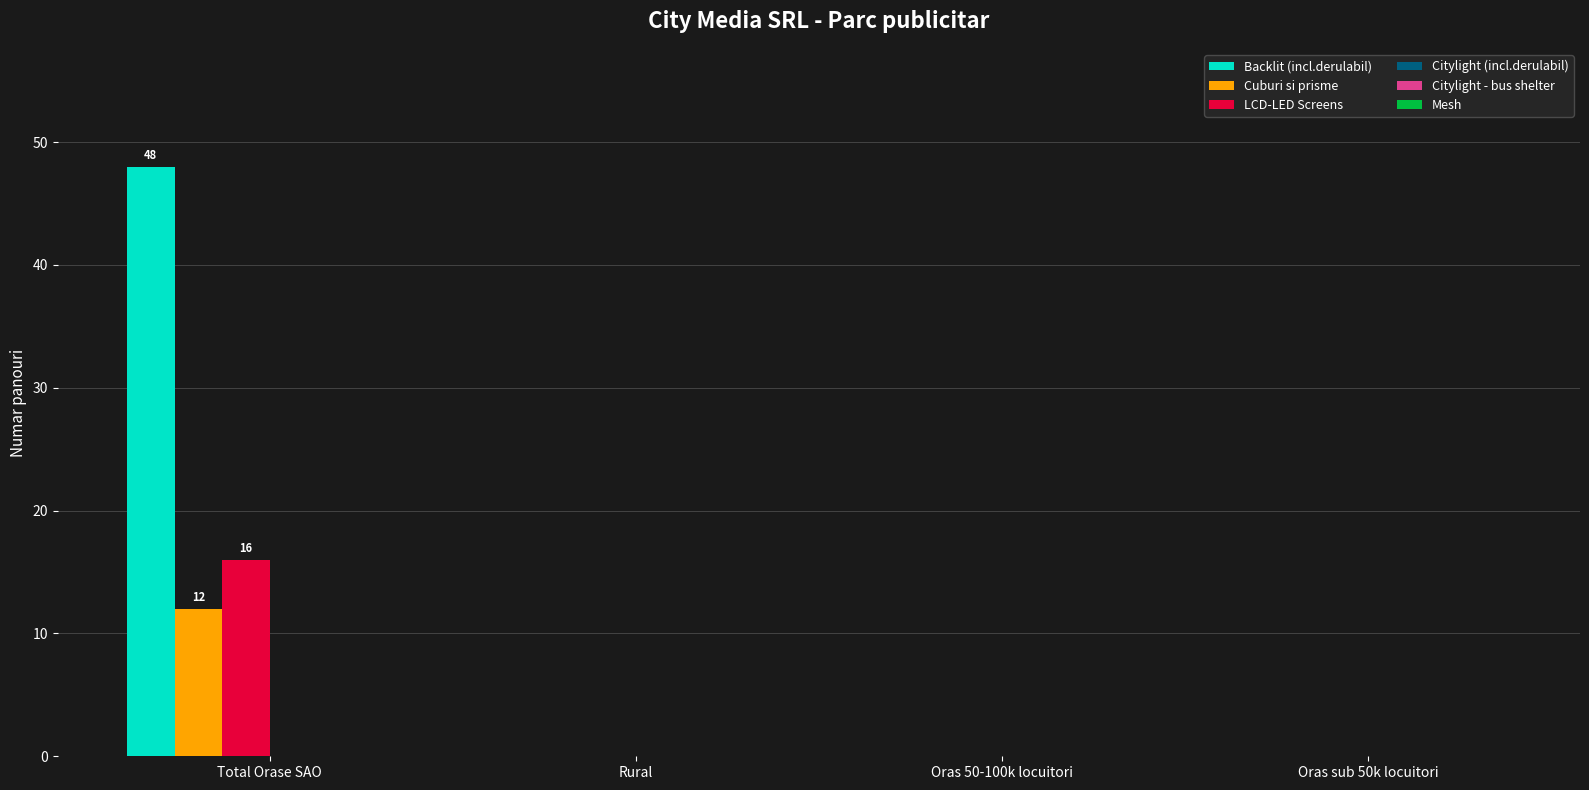

Count the number of data series in this chart.

3